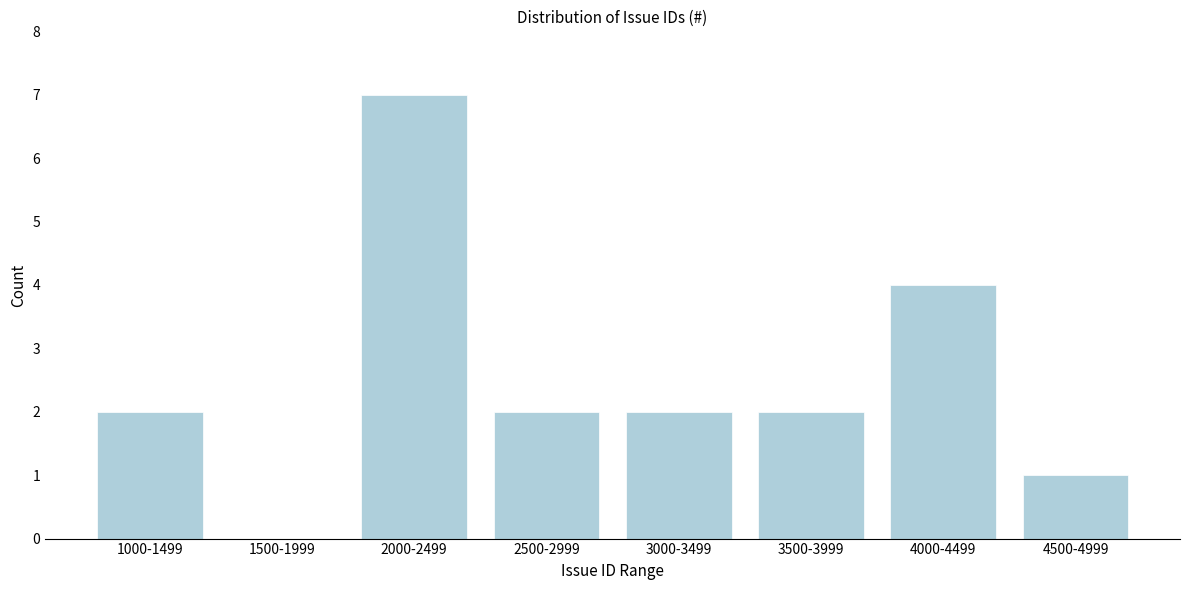

Reading left to right, extract all data points from this chart.

1000-1499=2	1500-1999=0	2000-2499=7	2500-2999=2	3000-3499=2	3500-3999=2	4000-4499=4	4500-4999=1